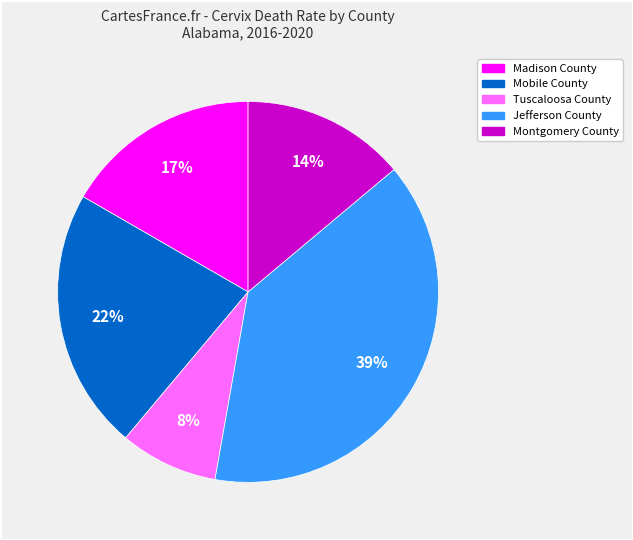

Which has a higher value, Tuscaloosa County or Mobile County?

Mobile County